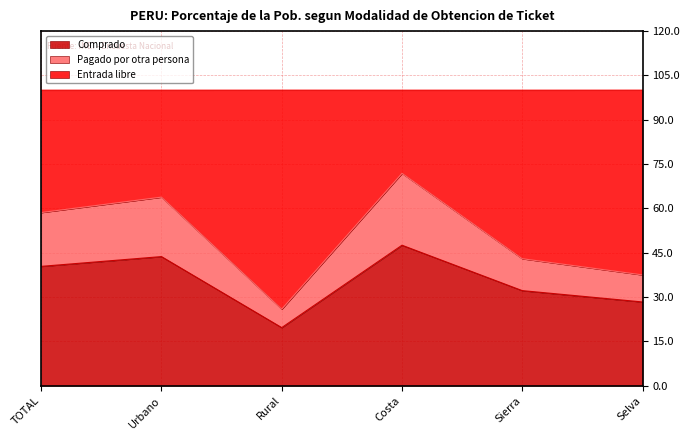

What are all the series names shown in the legend?

Comprado, Pagado por otra persona, Entrada libre